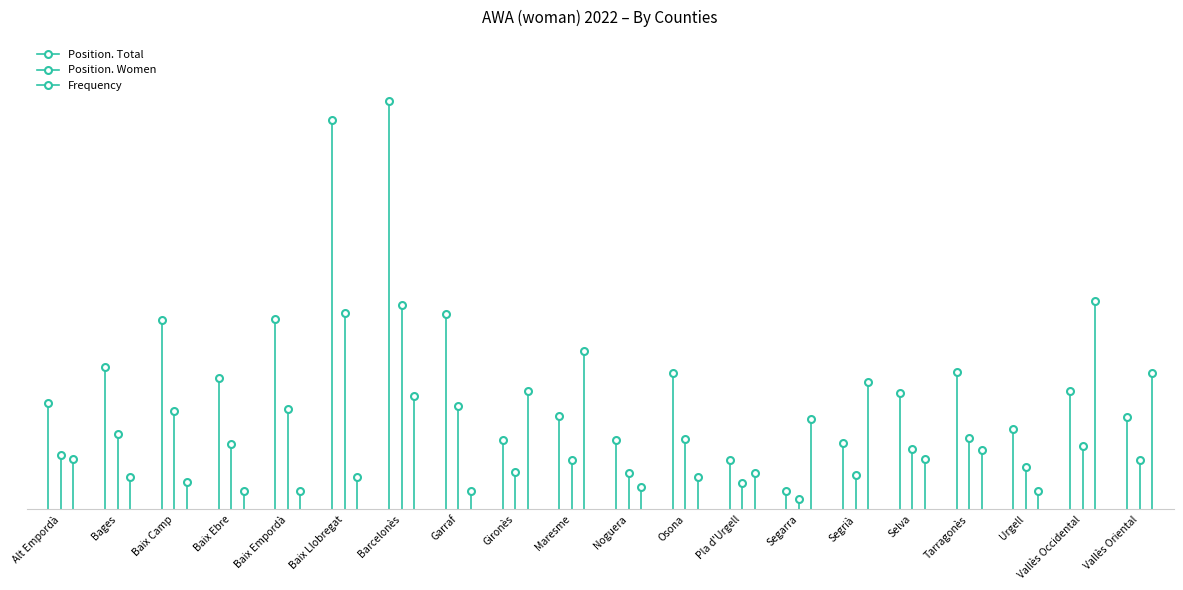

What is the maximum value for Position. Total?

4504